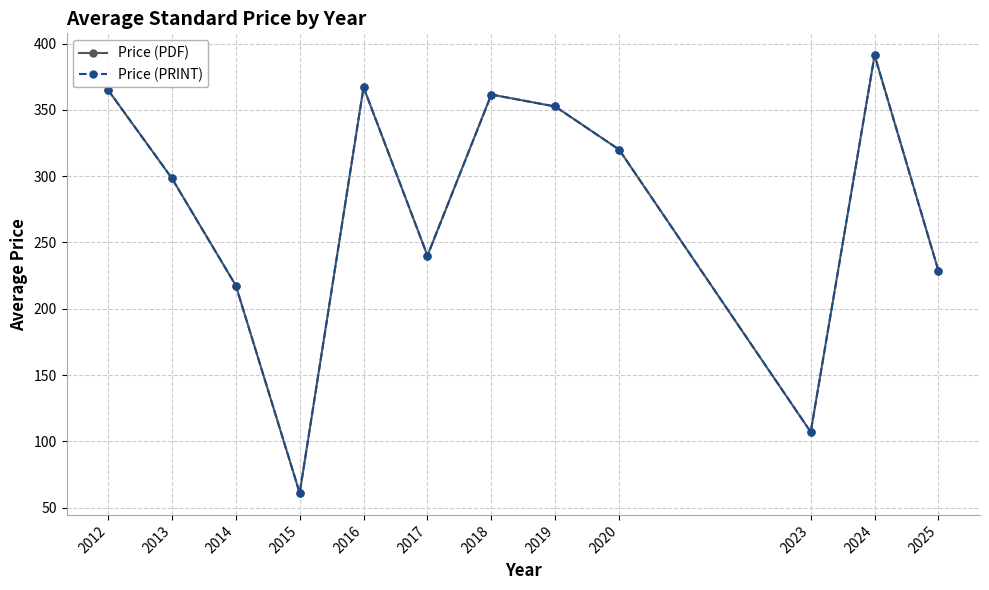

What is the total value across all series at 2014?

435.0